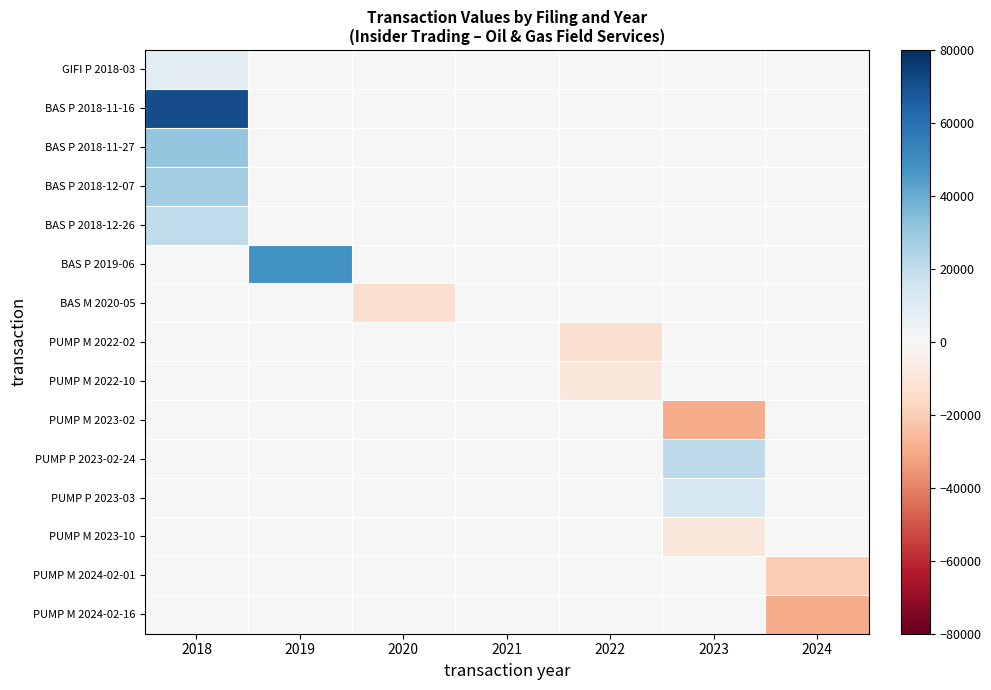

How many distinct data groups are displayed?

15